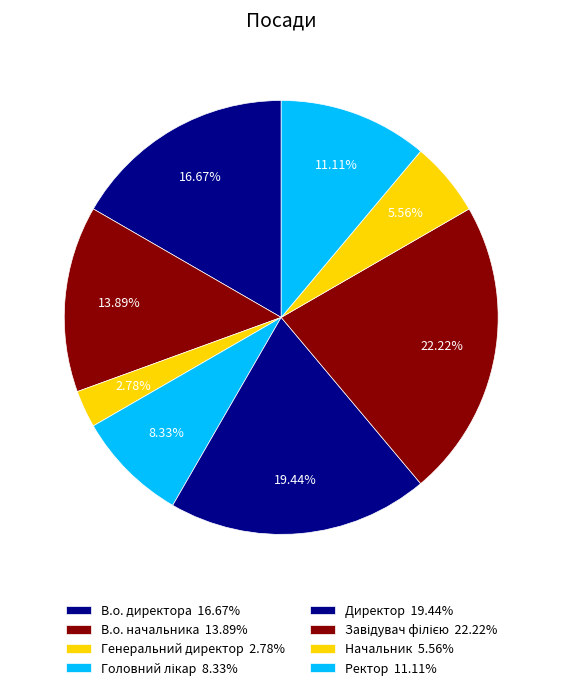

To the nearest percent, what is the difference between the В.о. начальника and Завідувач філією slice percentages?

8%